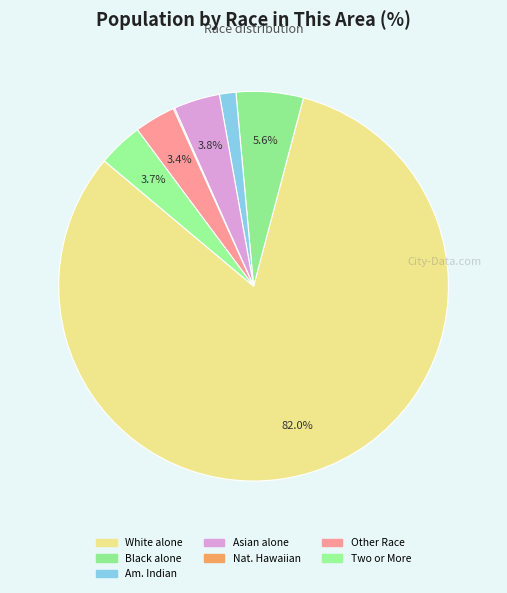

How many segments does this pie chart have?

7